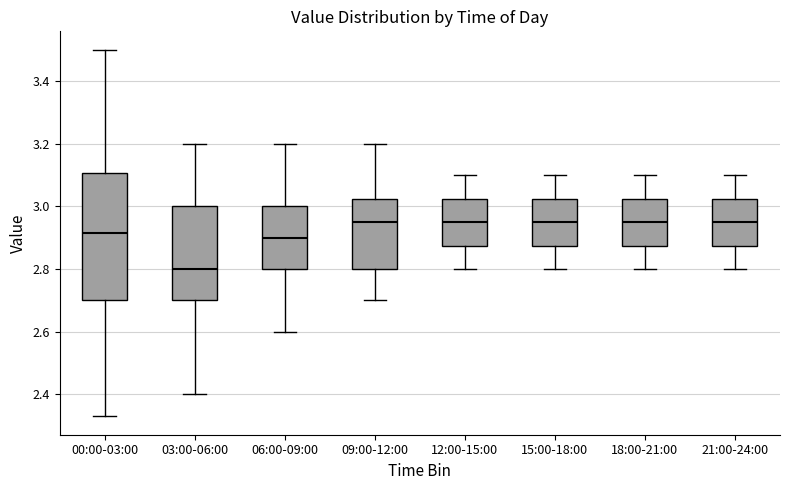

Where does the median line of the box for 15:00-18:00 sit on the y-axis? The values are not printed on the chart, so give them approximately, as read against the axis.

2.96